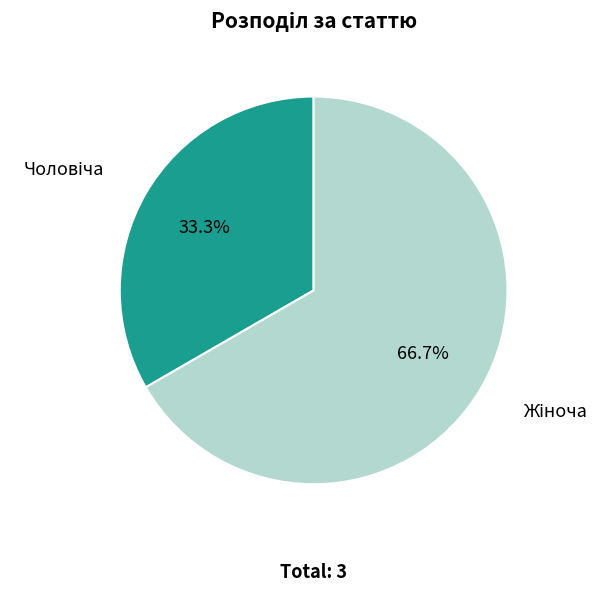

Is there a majority slice in this chart?

Yes